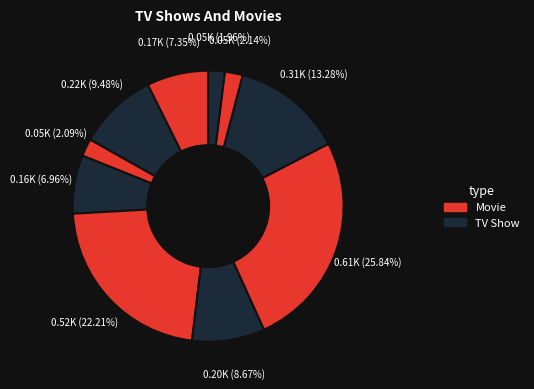

Is there a majority slice in this chart?

No